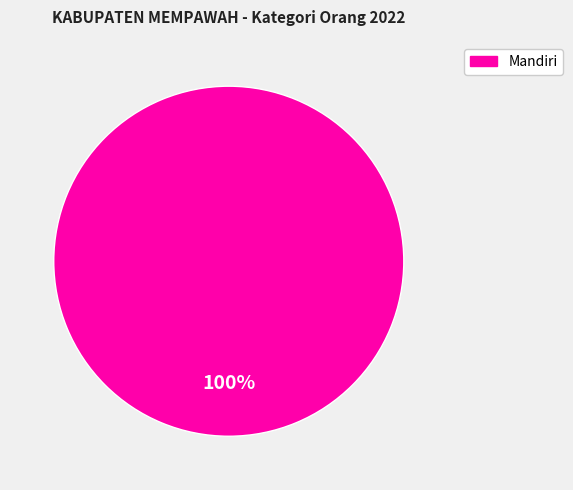

Is there any slice that represents more than half of the pie?

Yes